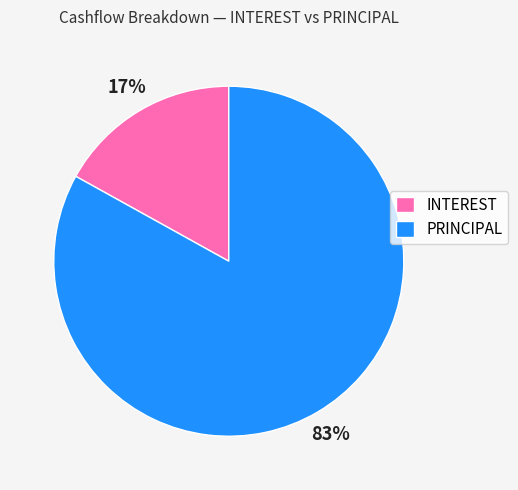

Do PRINCIPAL and INTEREST together represent more than half of the pie?

Yes